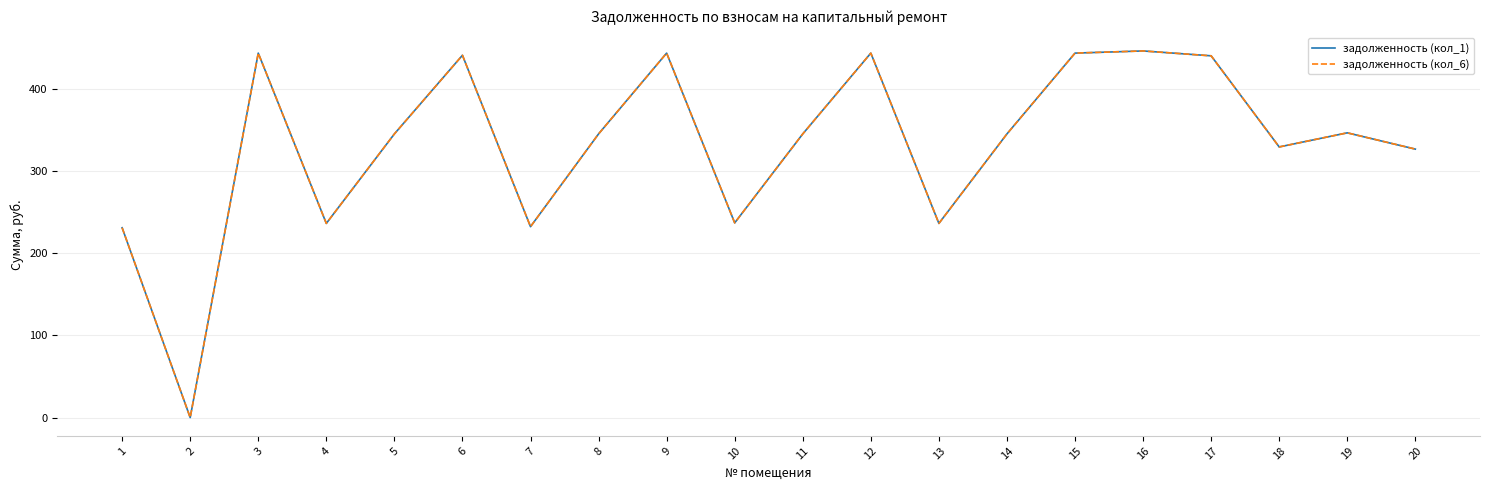

Is this an area chart (filled region under the line)?

No